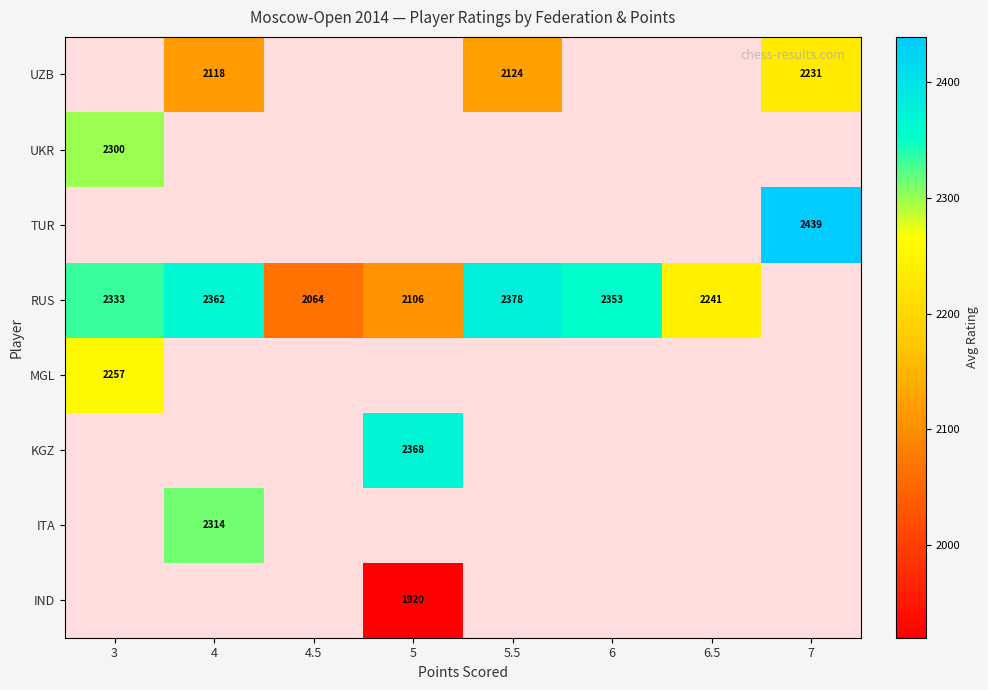

The value of RUS at 3 is 3297. True or false?

False